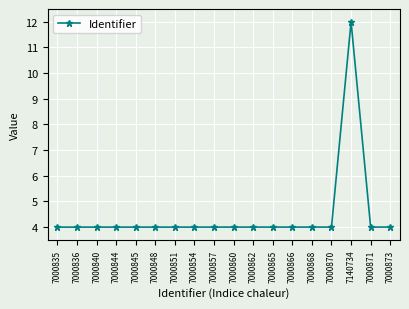

What is the greatest value displayed?

12.0